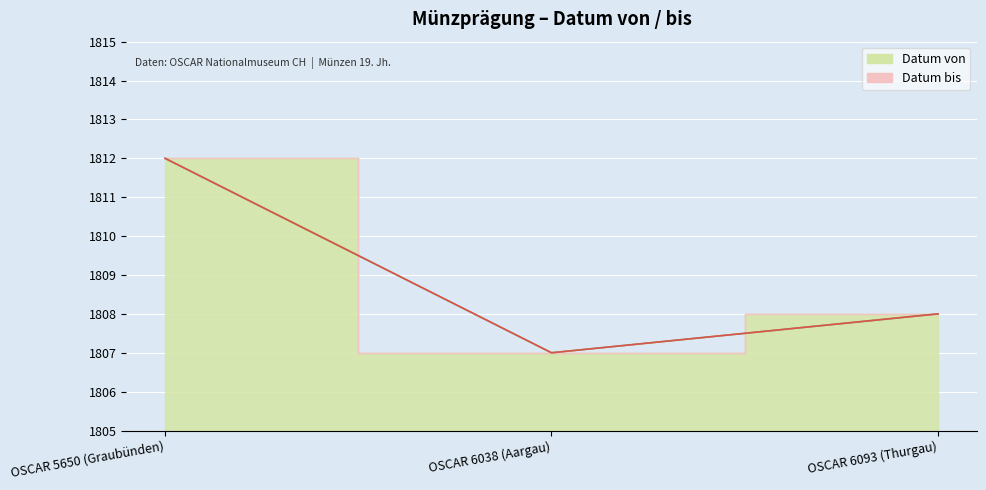

Which has a higher value, OSCAR 5650 (Graubünden) or OSCAR 6093 (Thurgau)?

OSCAR 5650 (Graubünden)